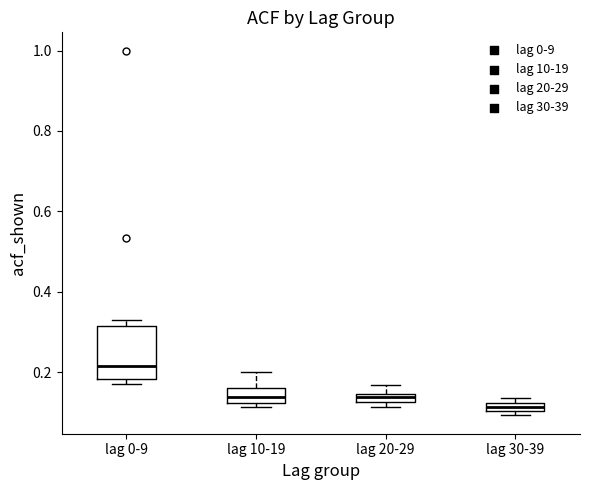

Where does the upper whisker of the box for lag 20-29 end on the y-axis? The values are not printed on the chart, so give them approximately, as read against the axis.

0.16